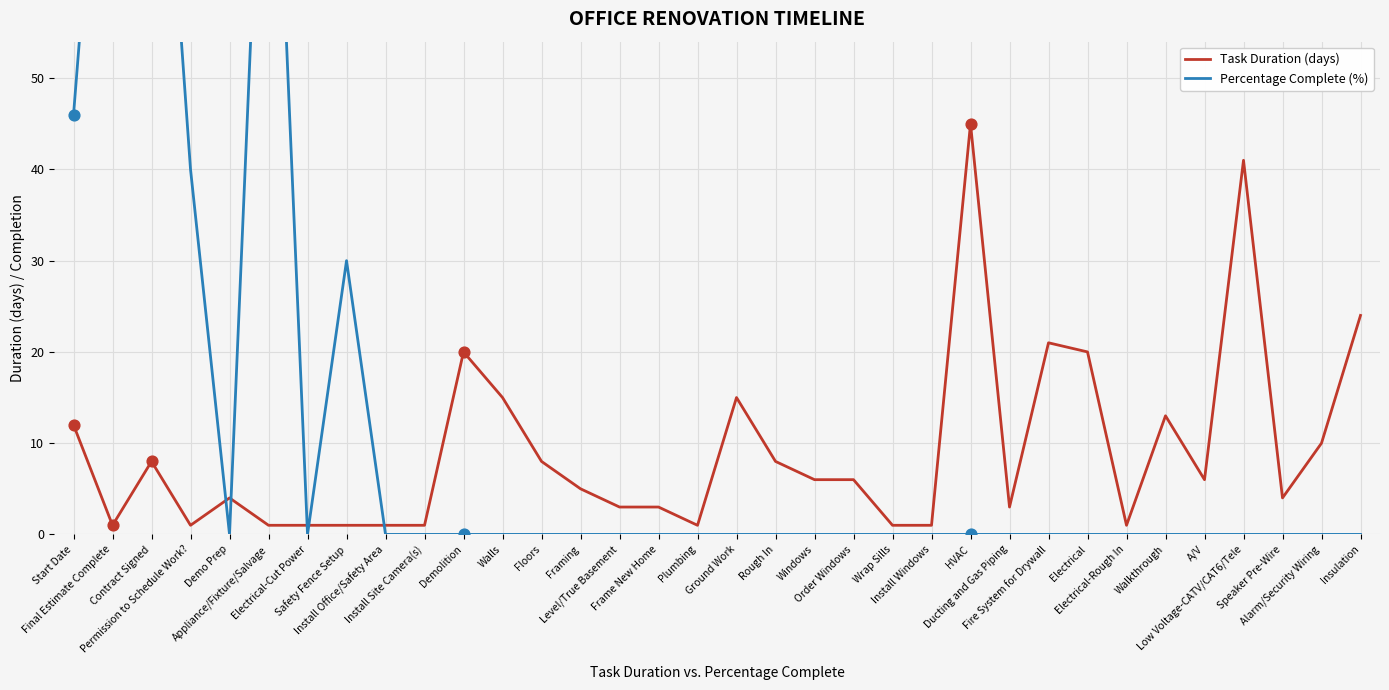

Which series reaches the minimum Y coordinate?

Percentage Complete (%)